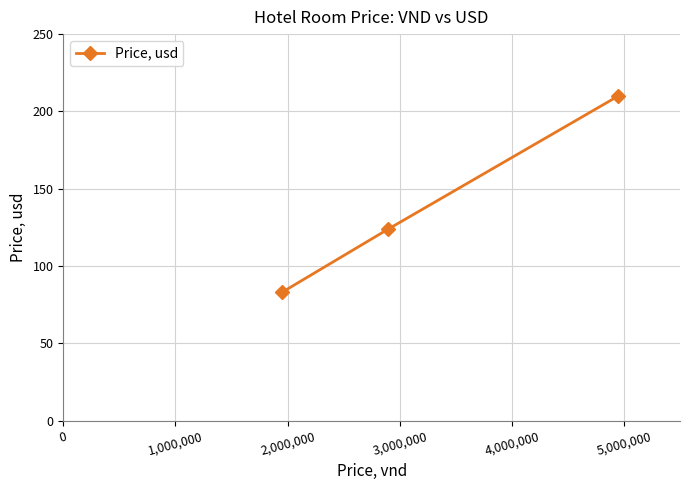

What is the value of the 3rd point from the left?

210